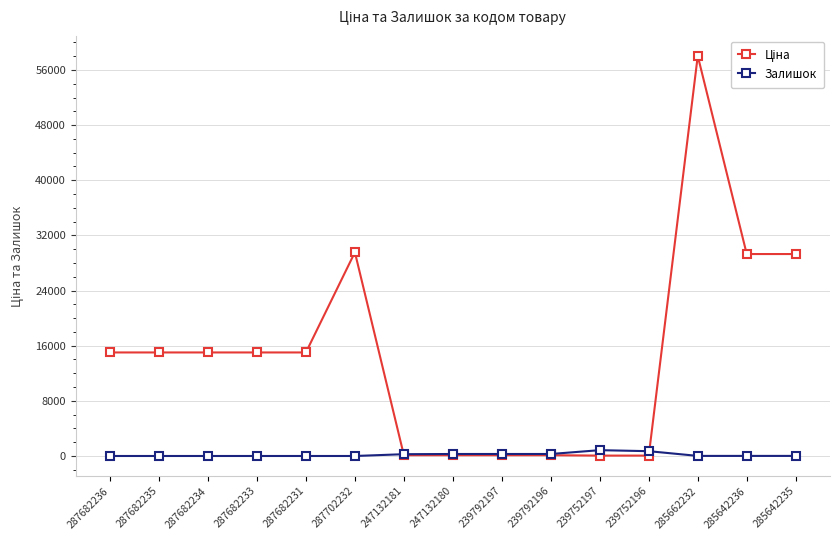

Which category has the highest value across all series?

285662232